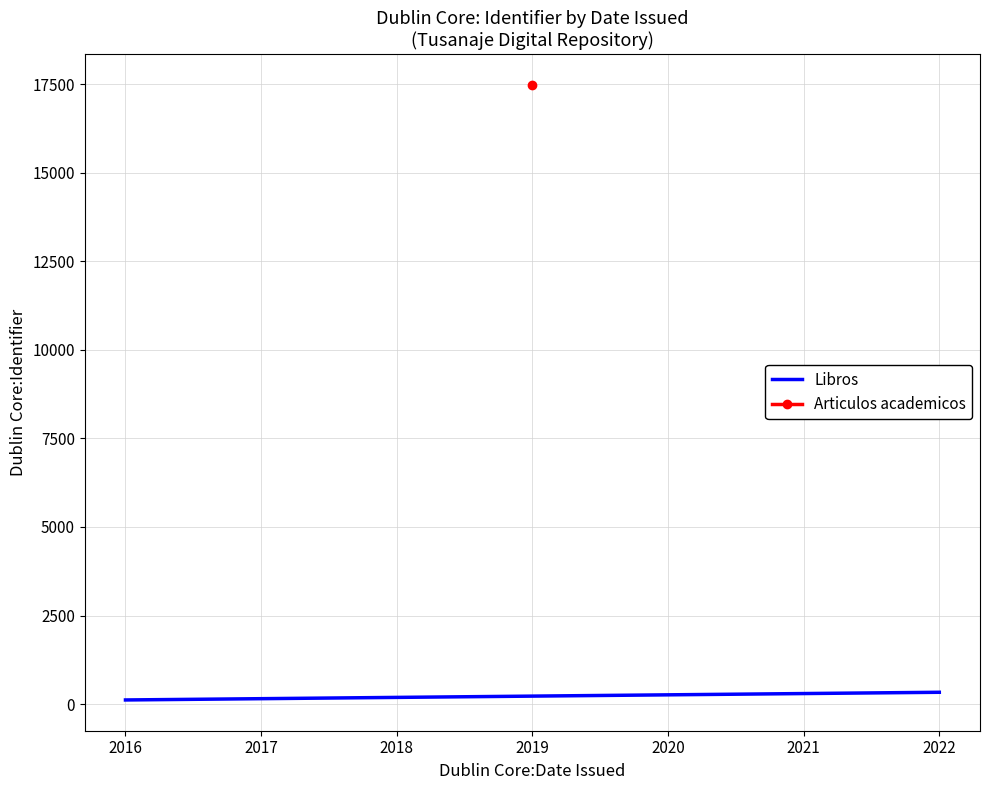

What is the value of the 1st point from the left?

117